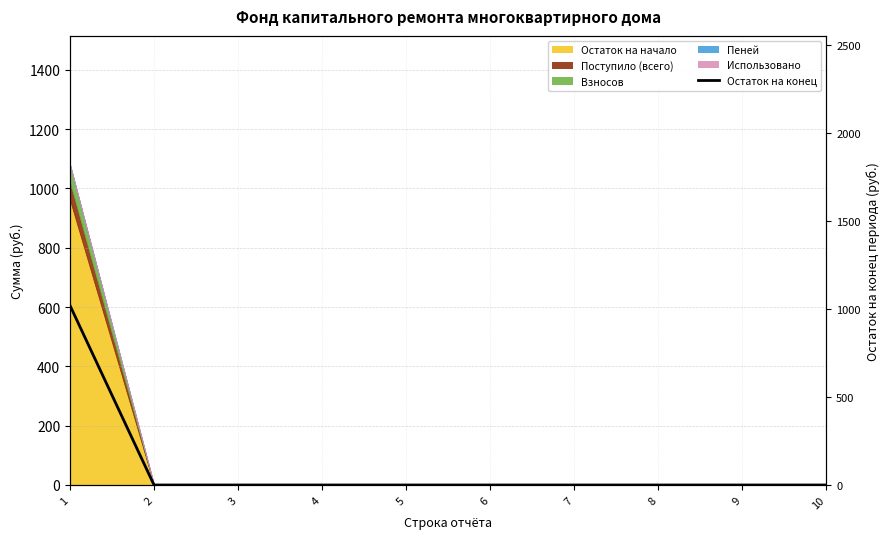

Where is the data nearest to the value 510?

2